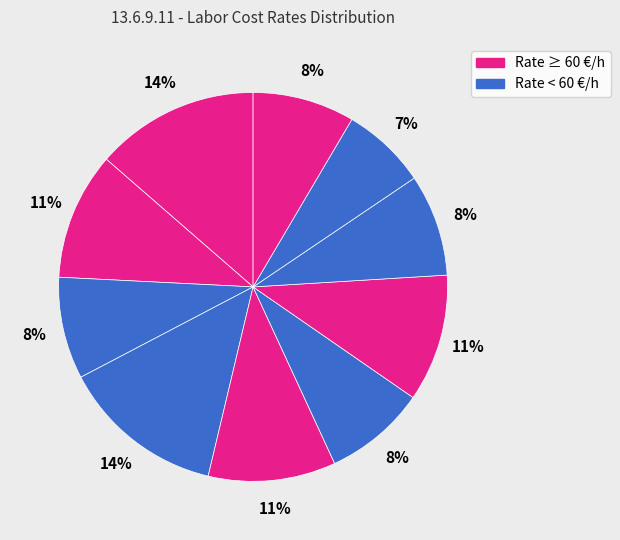

How many segments does this pie chart have?

10